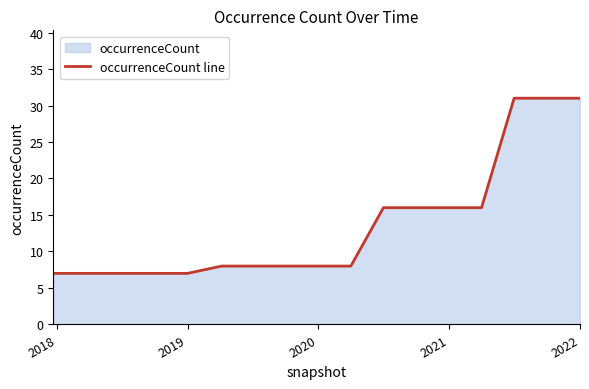

True or false: the data has more than 0 interior local peaks.

False